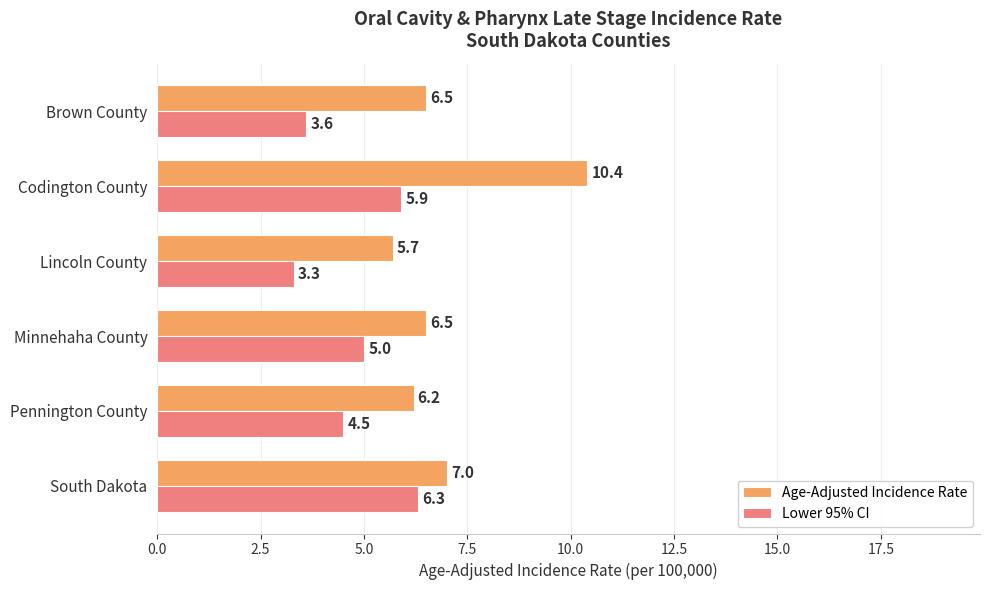

Rank the series by their maximum value, from highest to lowest.

Age-Adjusted Incidence Rate, Lower 95% CI